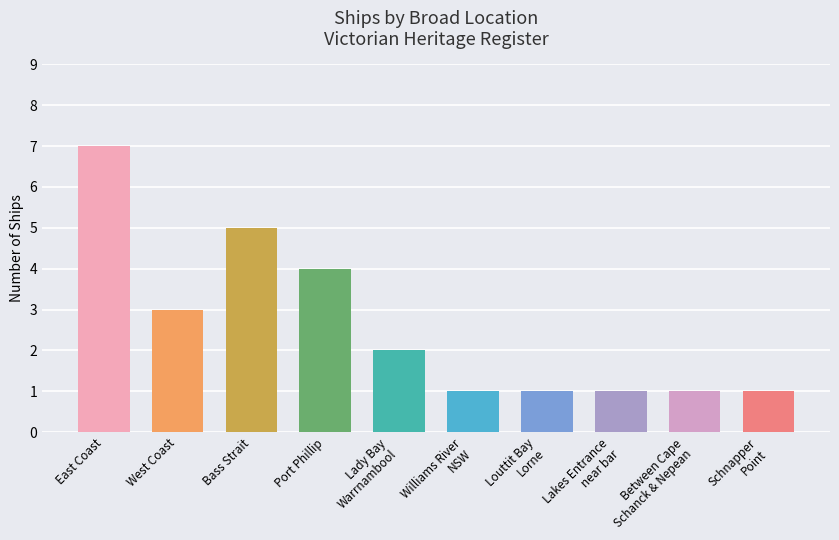

Which has a higher value, Port Phillip or West Coast?

Port Phillip